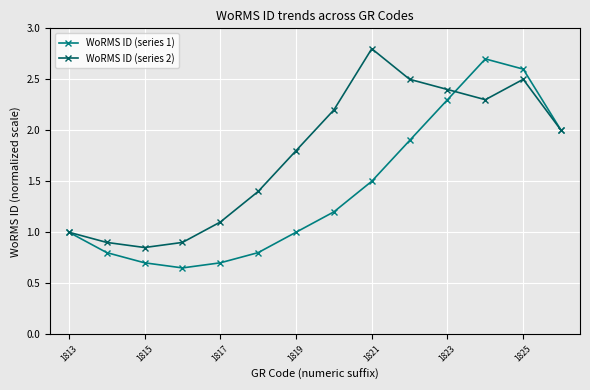

Which series has the widest spread of values?

WoRMS ID (series 1)